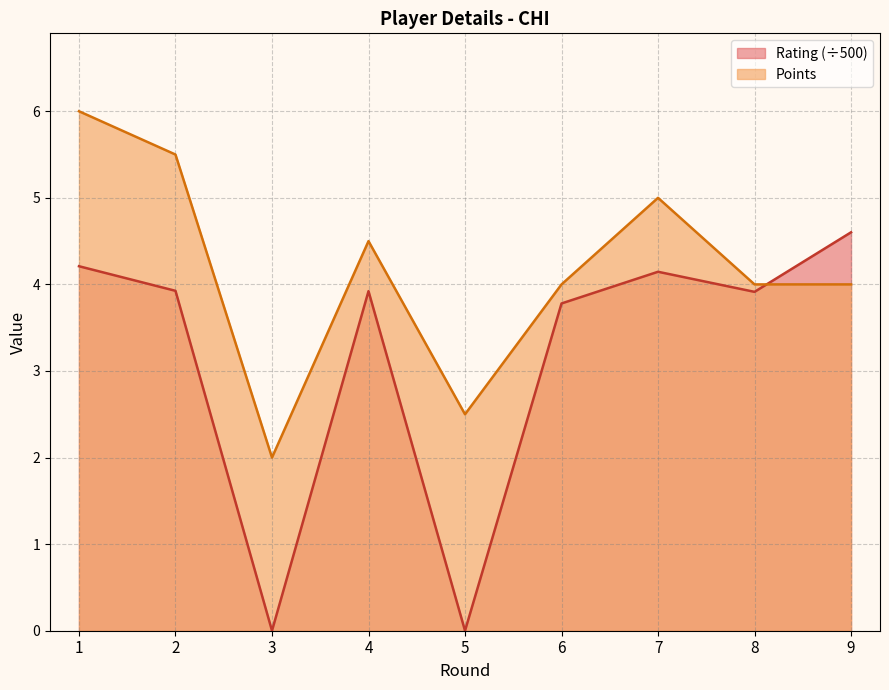

What is the sum of all Rating values?

28.5